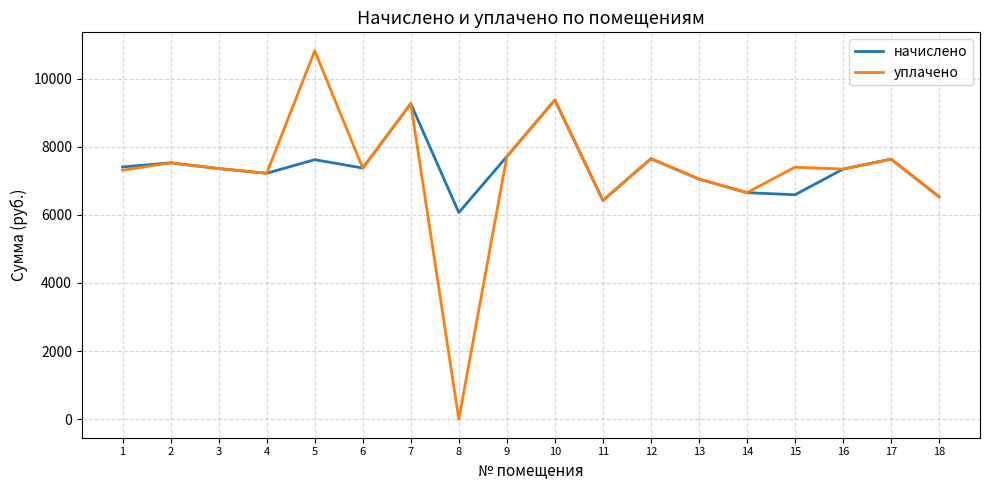

What is the difference between the second highest and second lowest values in the начислено series?

2841.6